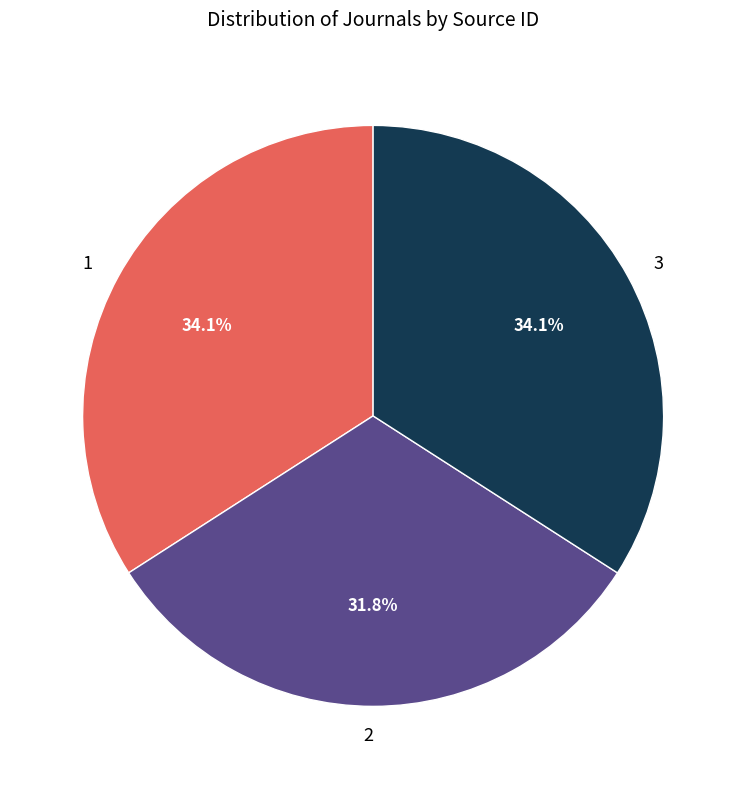

What portion of the pie excludes 2?

68.2%